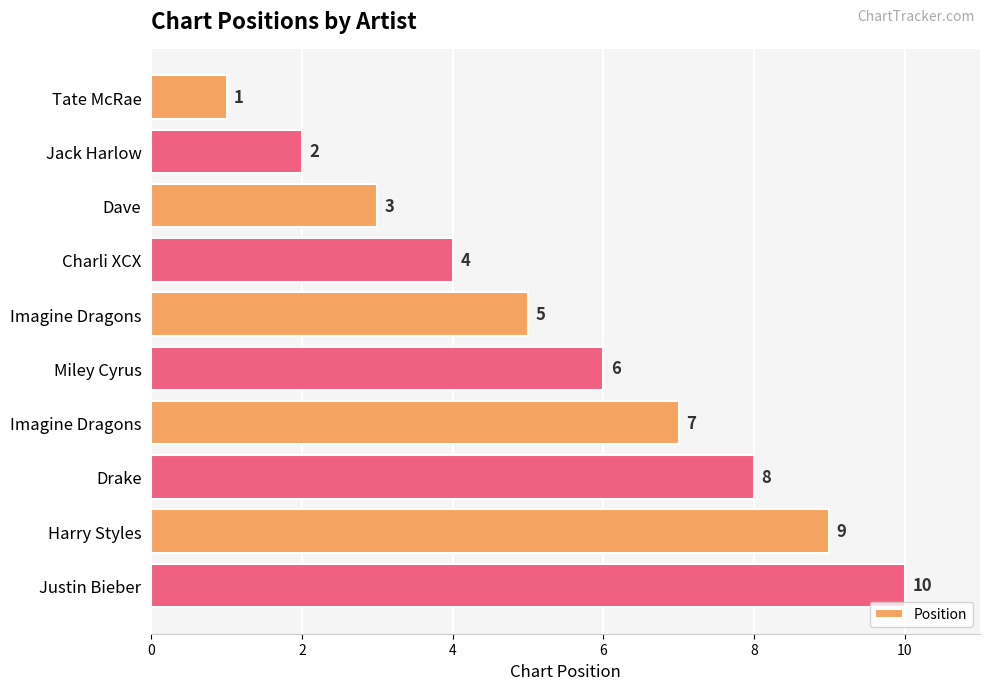

How many categories are shown in the chart?

10